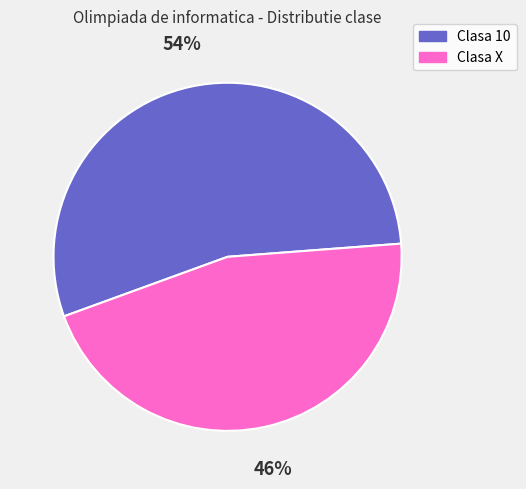

Is it true that Clasa 10 is 54% of the pie?

True